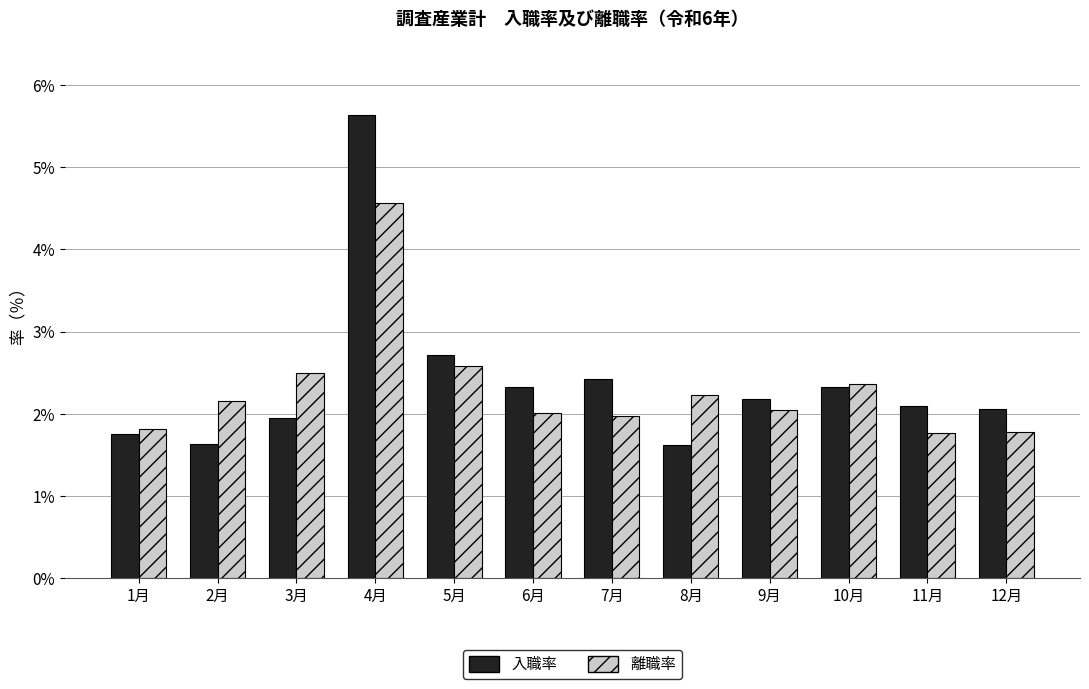

Which series has the largest total across all categories?

入職率